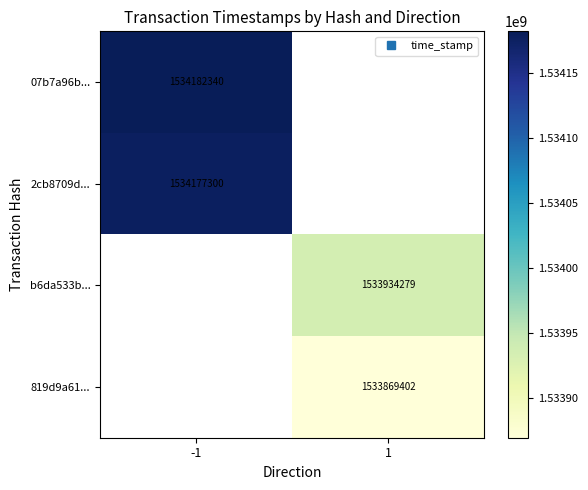

Is the value of 07b7a96b... at 1 greater than the value of b6da533b... at 1?

No